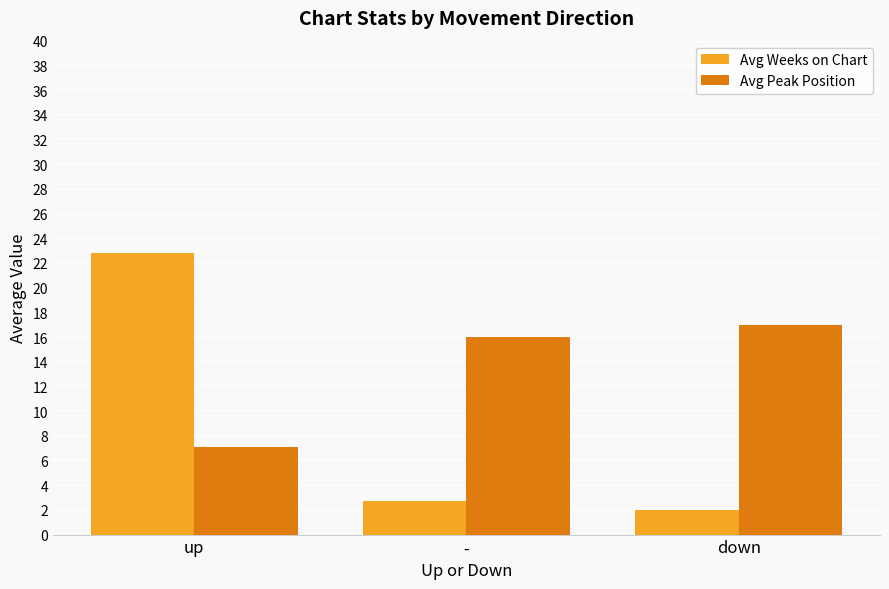

What is the spread (max minus min) of values at up?

15.7